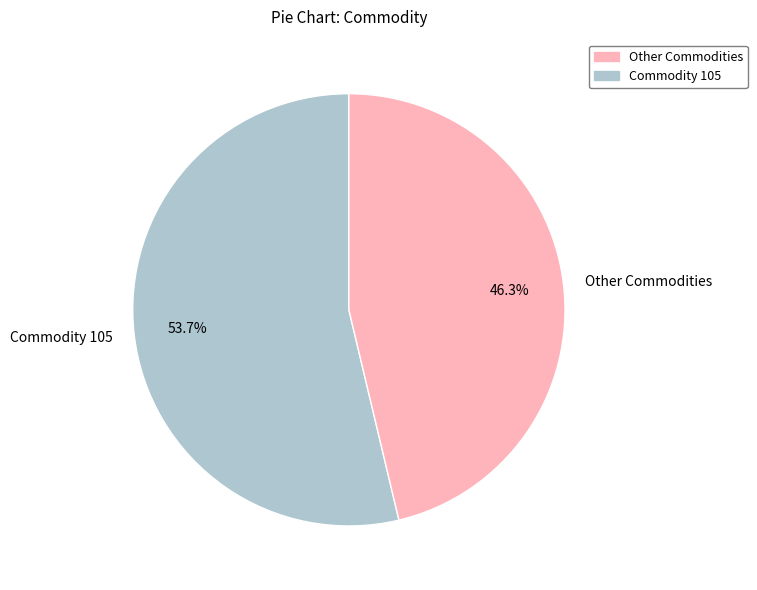

Which category accounts for the majority?

Commodity 105